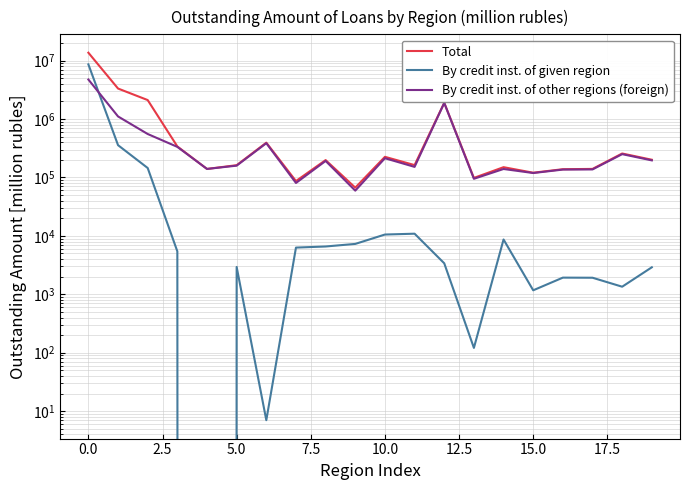

At how many categories does at least one series exceed 6160065?

1